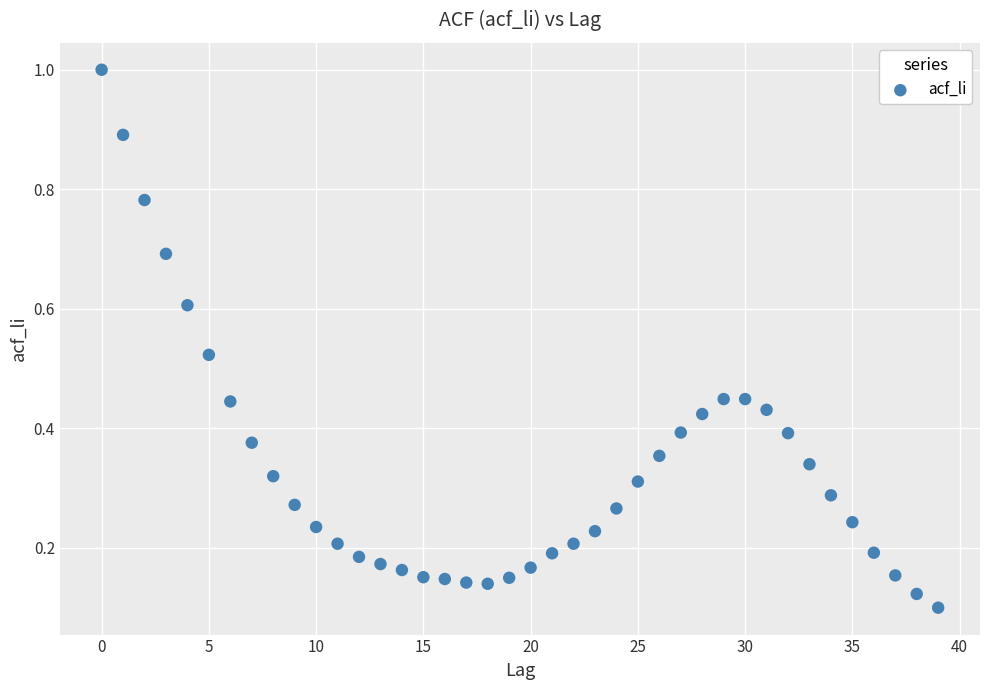

What is the range of Y values (max minus min)?

0.9